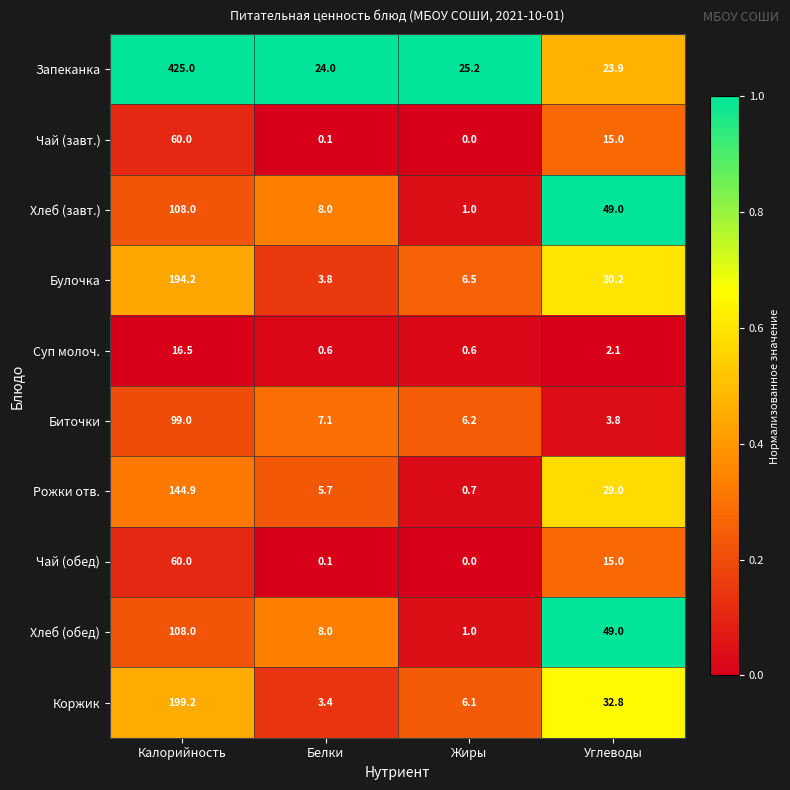

What is the total value across all series at Углеводы?

249.8